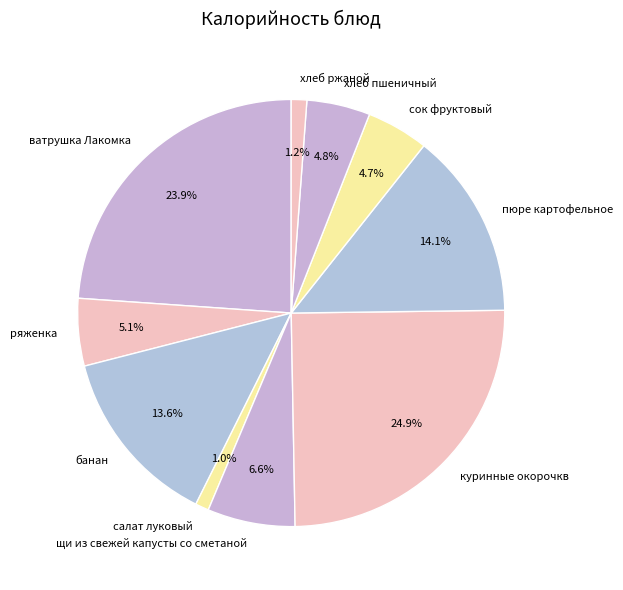

To the nearest percent, what percentage of the pie is ватрушка Лакомка?

24%